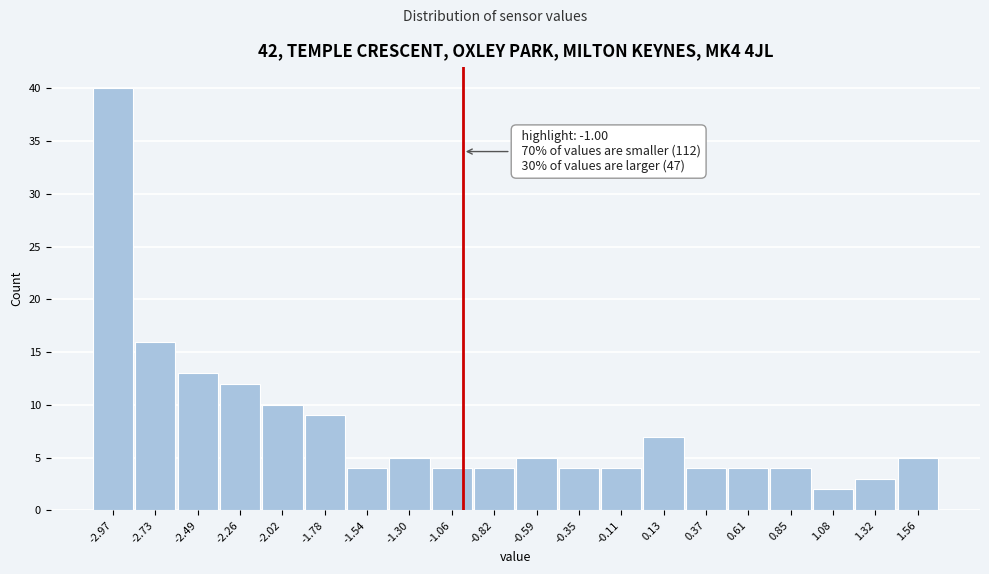

Which range on the x-axis has the tallest bar?

-3.10 to -2.85